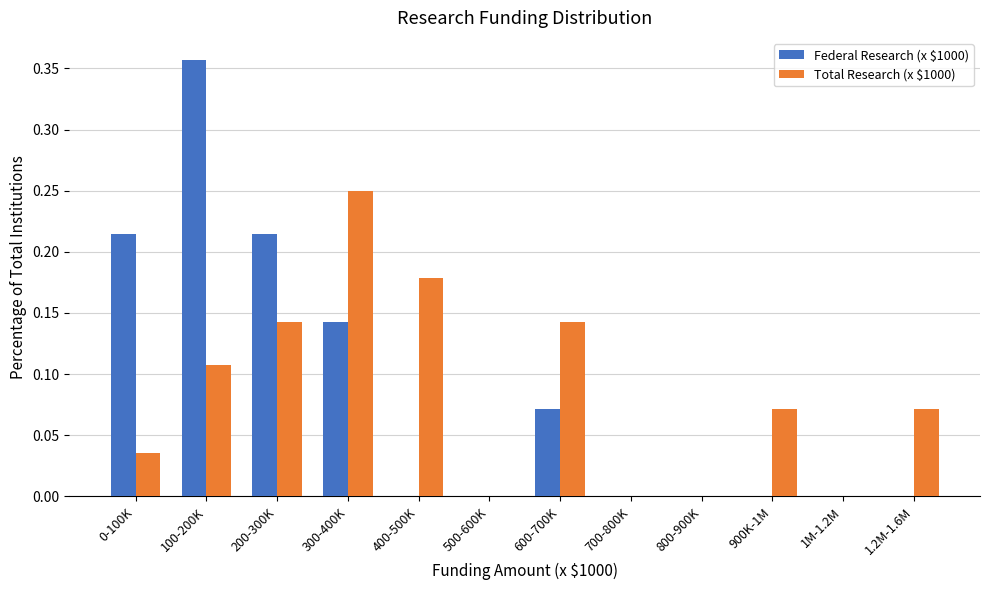

Between 400-500K and 500-600K, which series saw the biggest shift?

Total Research (x $1000)